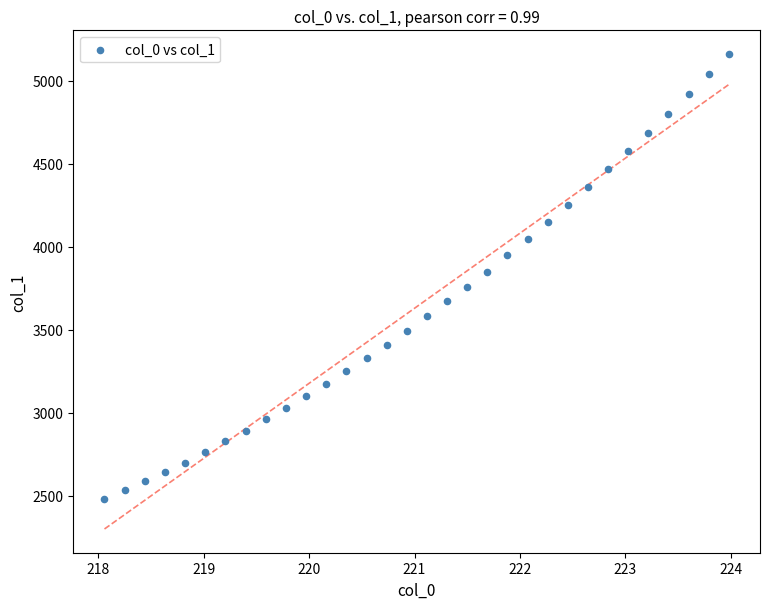

What is the range of X values (max minus min)?

5.9